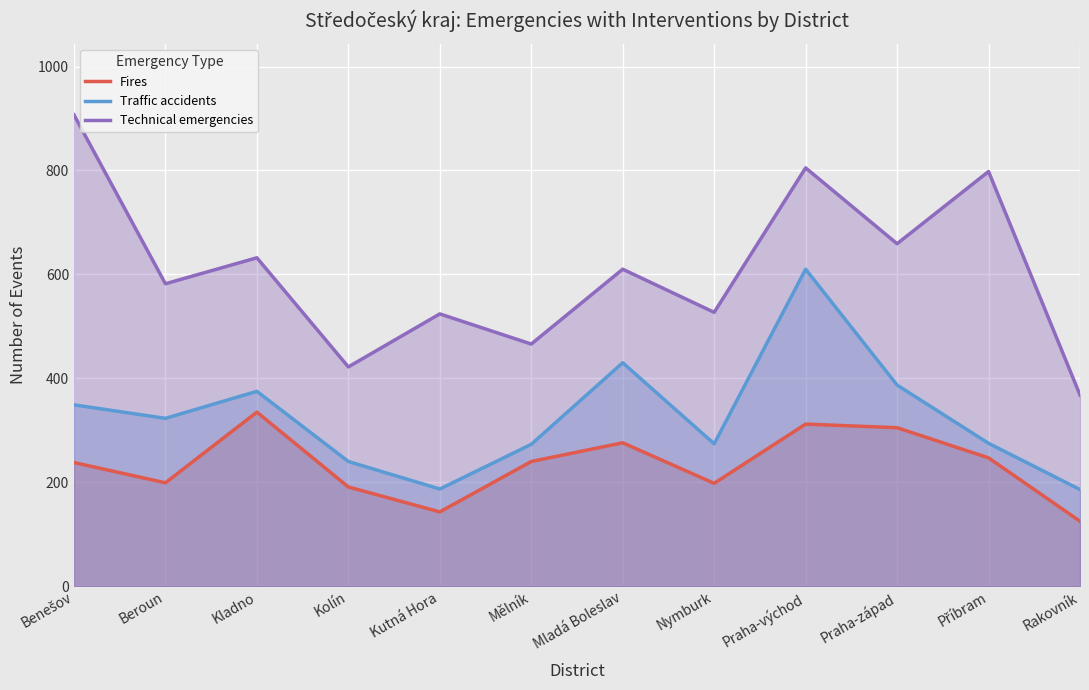

Is the value of Fires at Mělník greater than the value of Technical emergencies at Beroun?

No